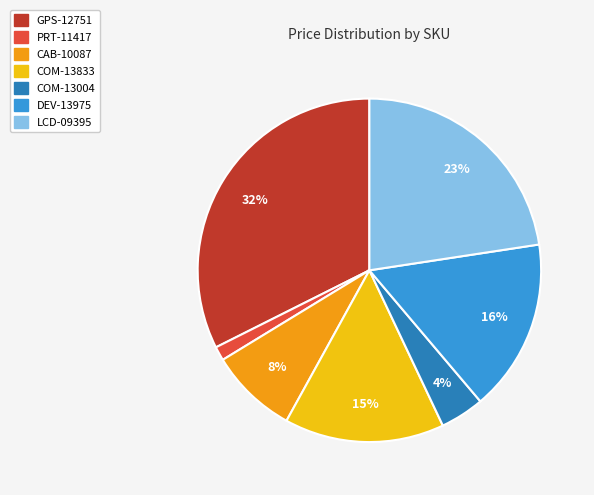

The CAB-10087 slice represents 18% of the pie. True or false?

False